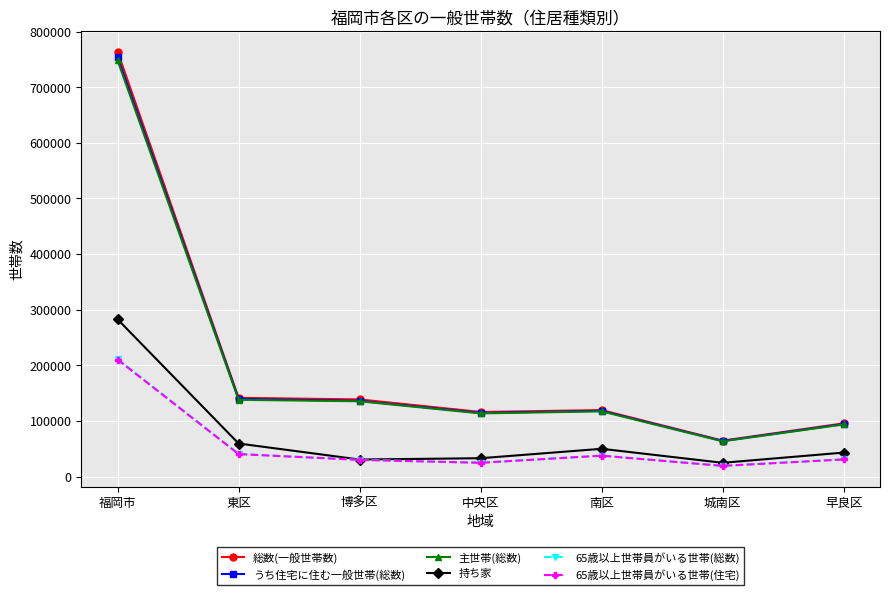

What is the difference between the maximum and minimum values in the 主世帯(総数) series?

684598